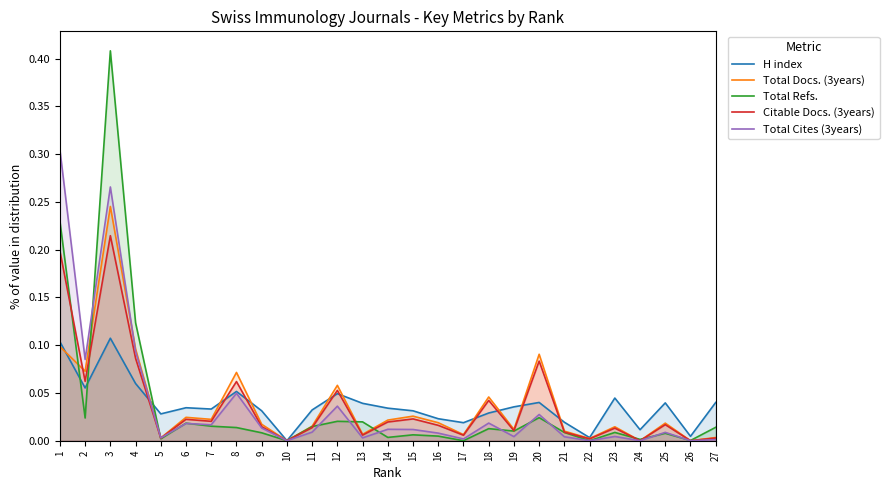

What are all the series names shown in the legend?

H index, Total Docs. (3years), Total Refs., Citable Docs. (3years), Total Cites (3years)